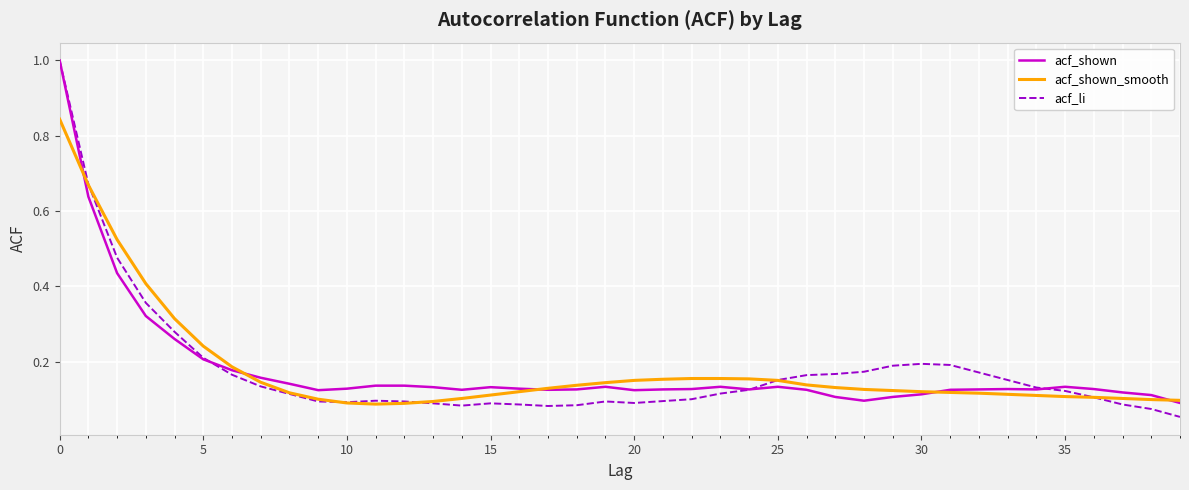

Which series has the largest range (max minus min)?

acf_li